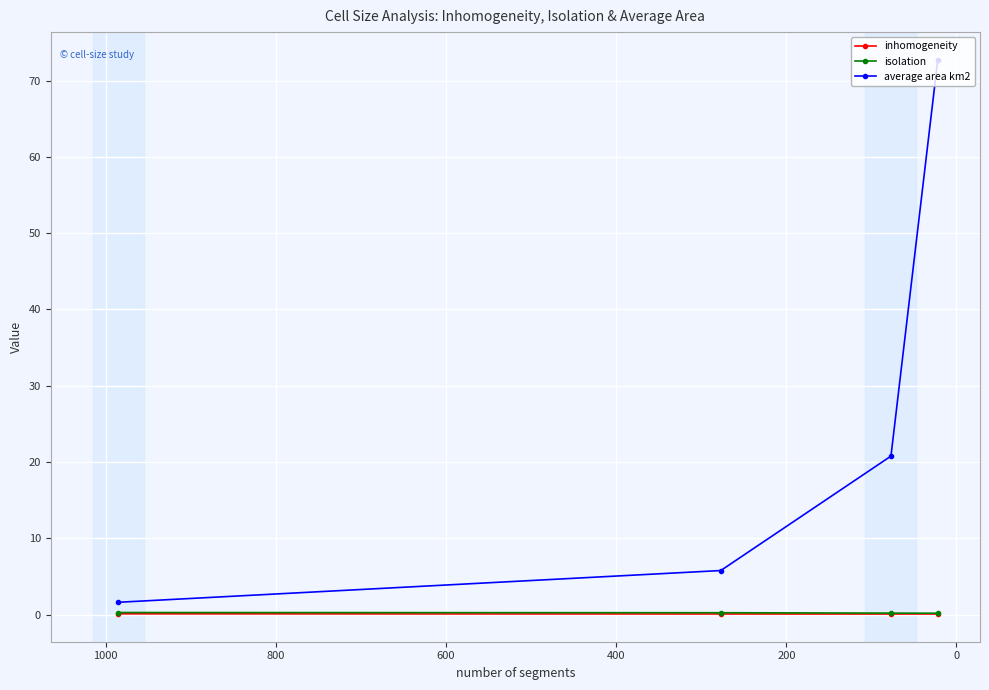

What are all the series names shown in the legend?

inhomogeneity, isolation, average area km2